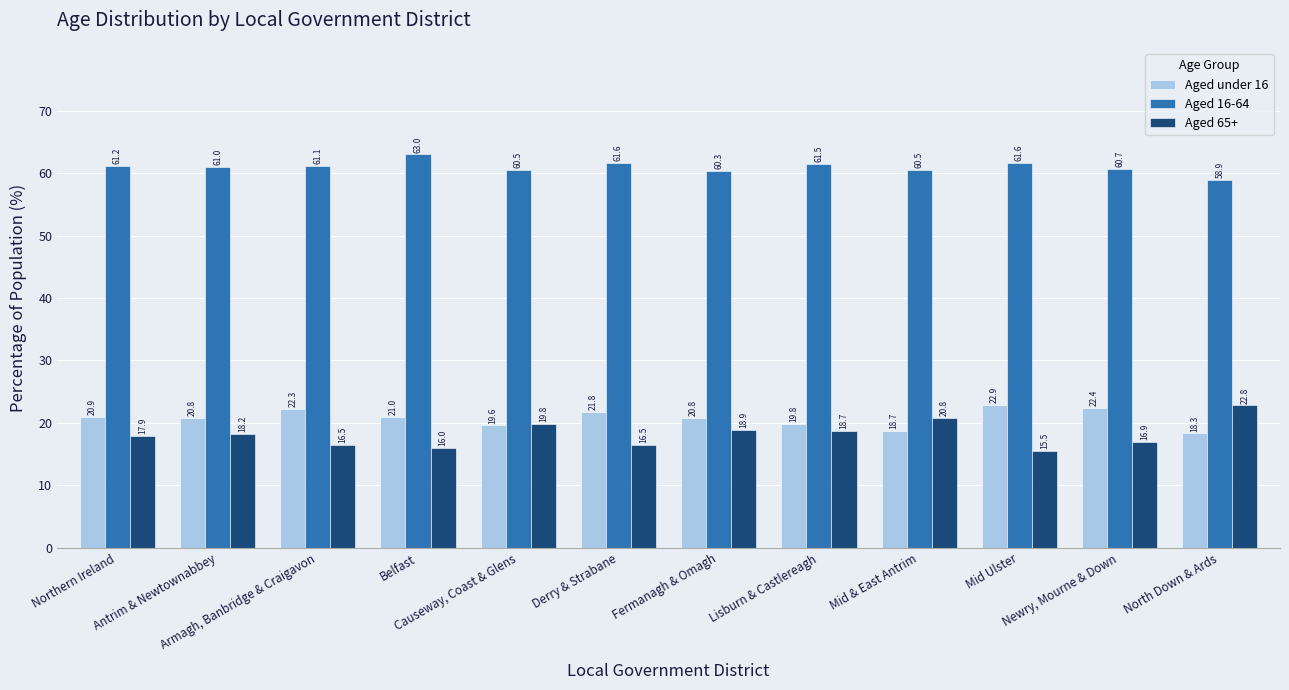

At which label does Aged under 16 reach its peak?

Mid Ulster